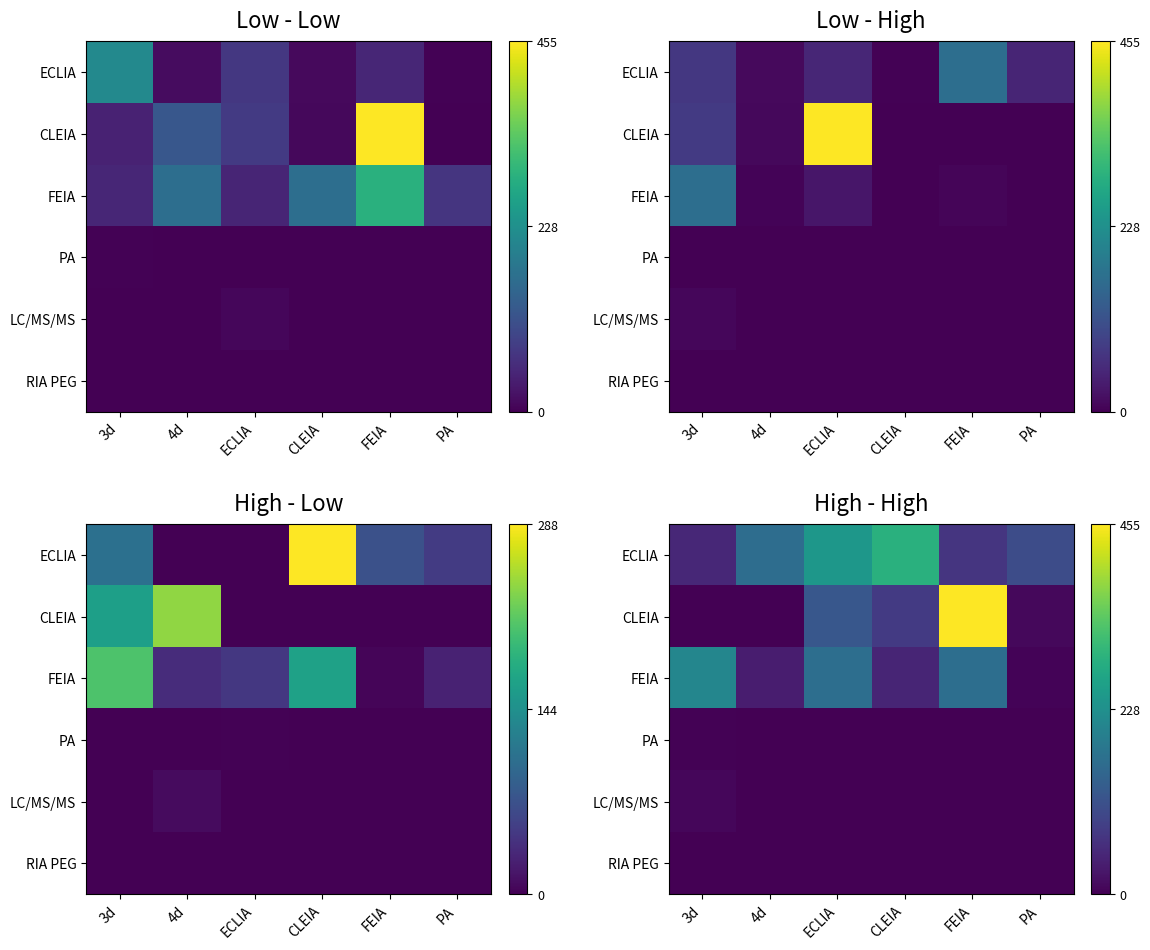

Which series has the largest range (max minus min)?

CLEIA